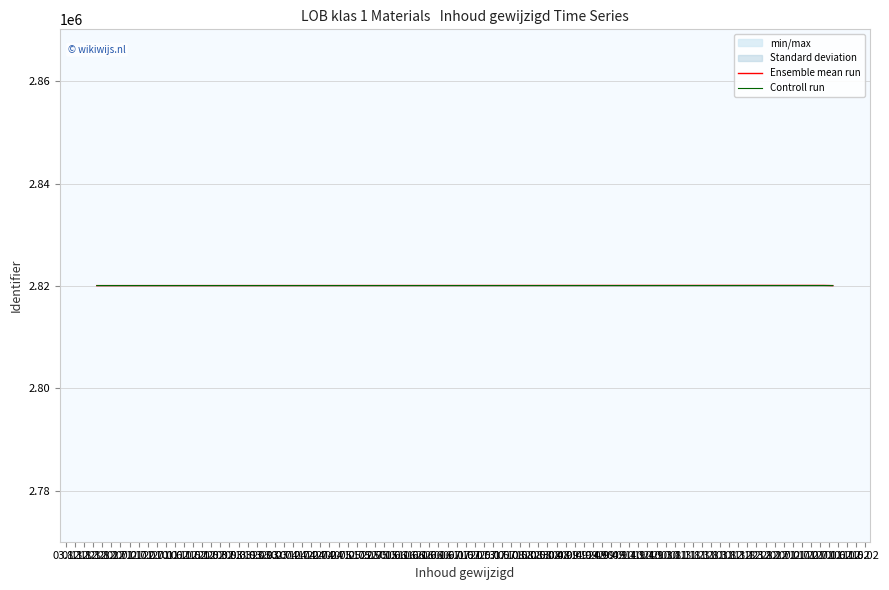

What is the value of the Controll run point at the 4th from the left?

2820090